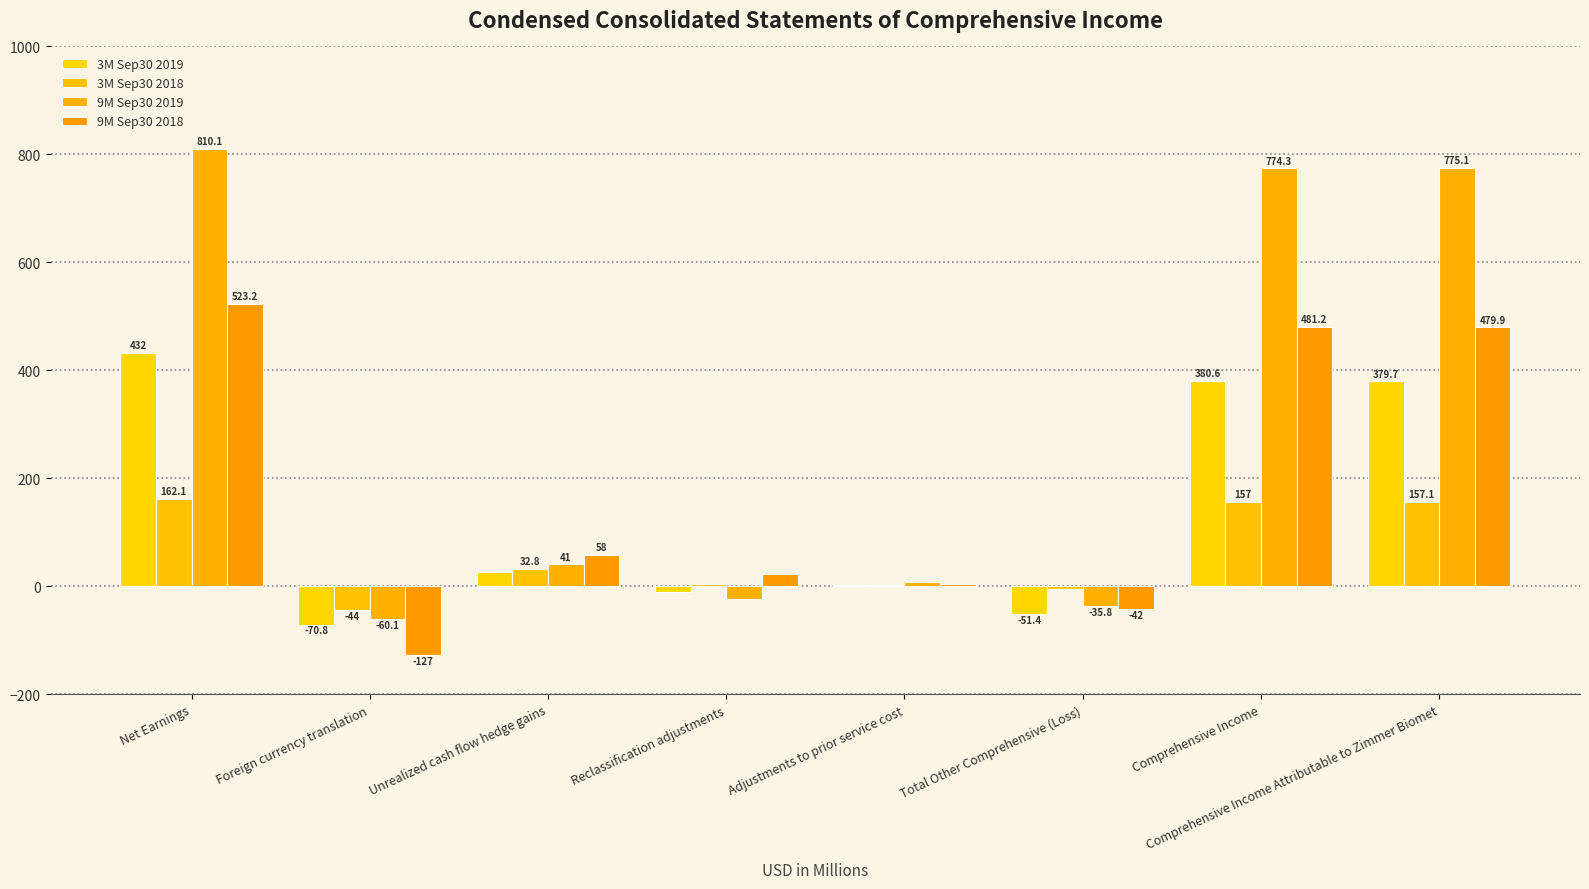

What is the lowest value of the 9M Sep30 2019 series?

-60.1